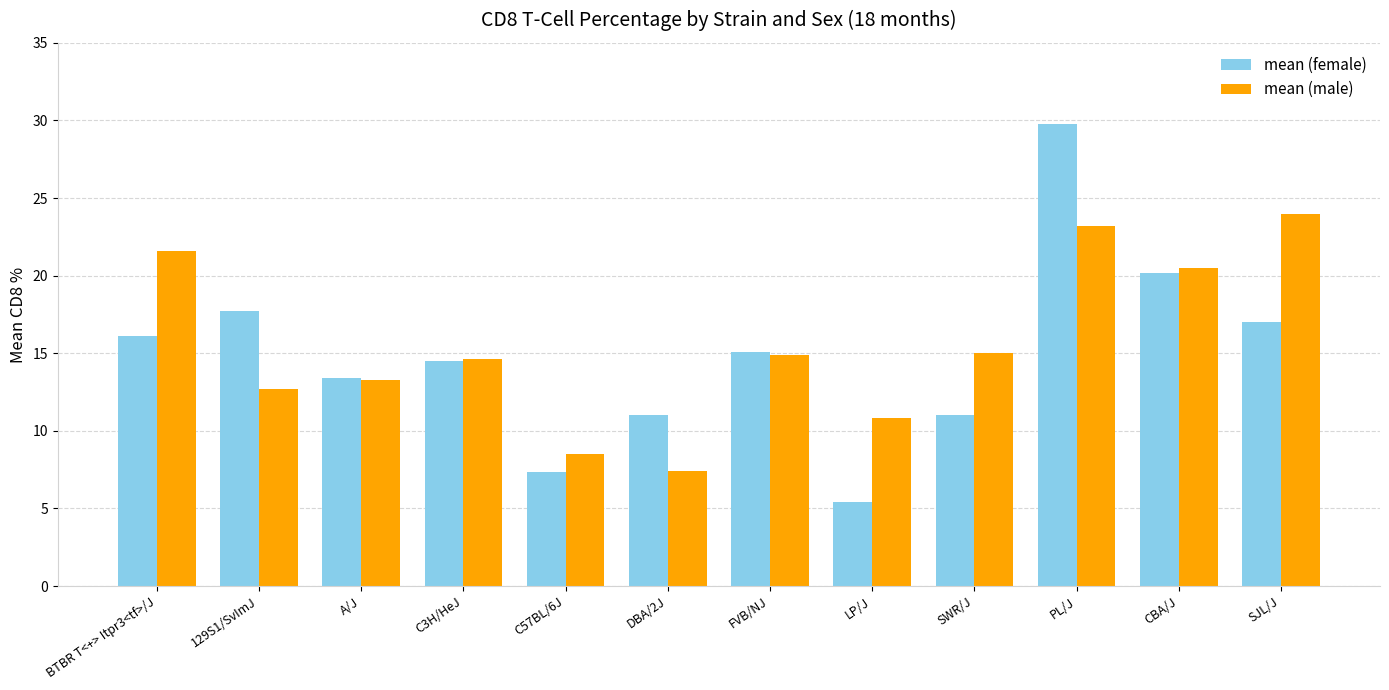

At which label does mean (male) first exceed 14?

BTBR T<+> Itpr3<tf>/J